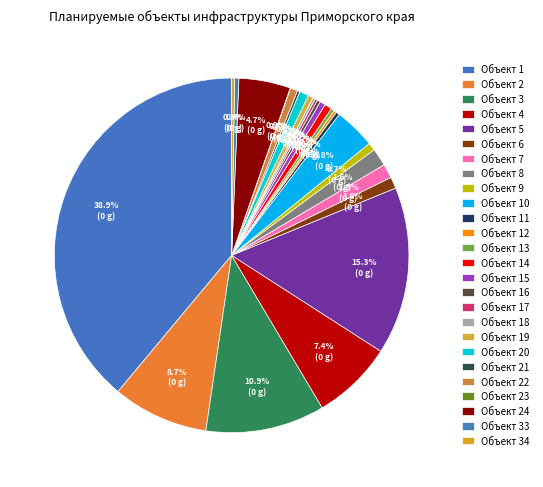

Count the number of slices in the pie.

26